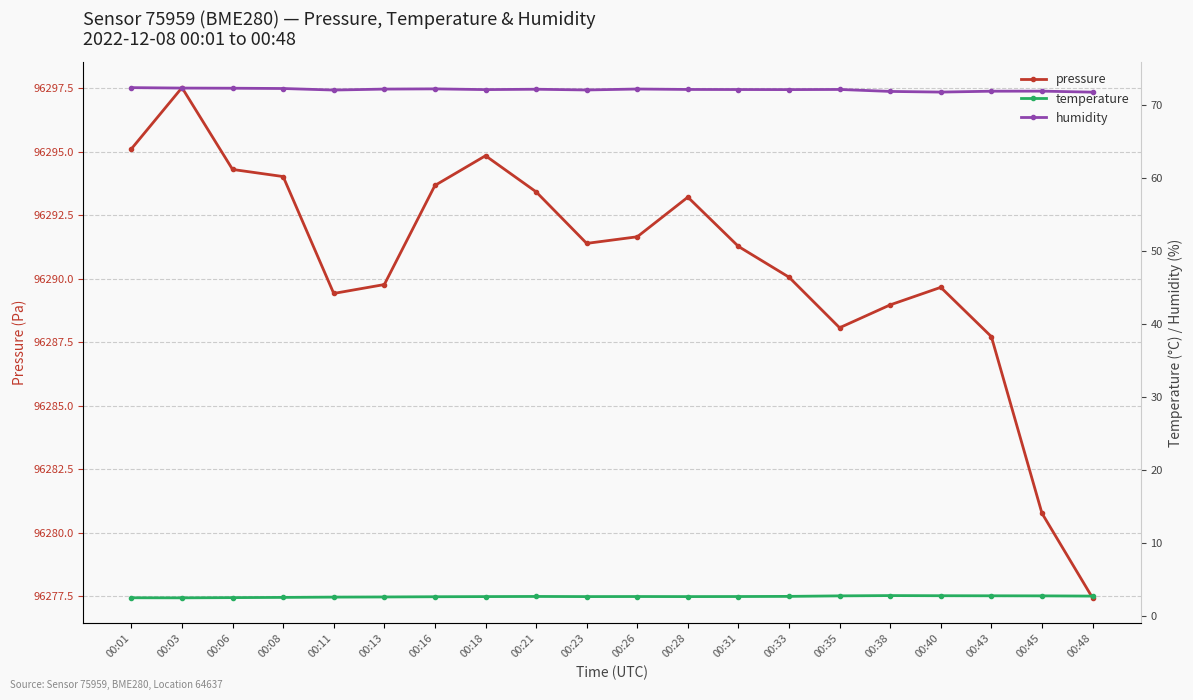

What is the difference between the second highest and second lowest values in the pressure series?

14.3